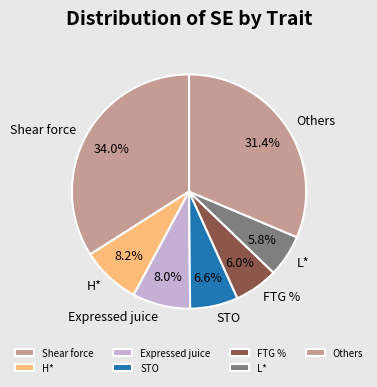

How much of the chart is everything except FTG %?

94.0%